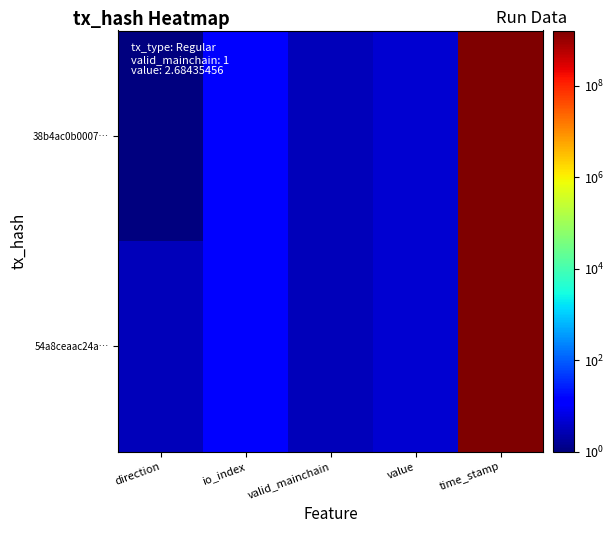

Reading left to right, extract all data points from this chart.

38b4ac0b0007…: direction=1.0	io_index=14.0	valid_mainchain=3.0	value=4.7	time_stamp=1617685316.0
54a8ceaac24a…: direction=3.0	io_index=15.0	valid_mainchain=3.0	value=4.7	time_stamp=1617683806.0